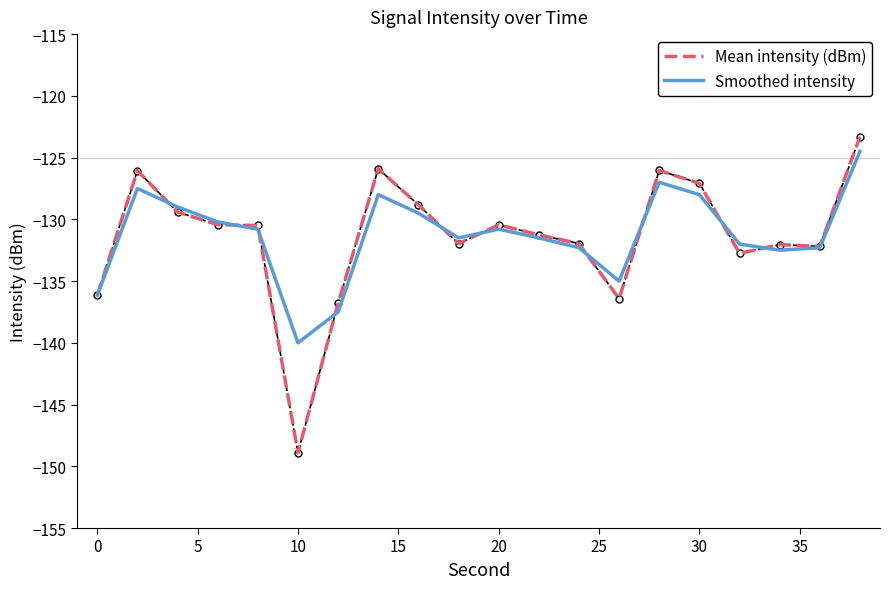

Which series has the widest spread of values?

Mean intensity (dBm)